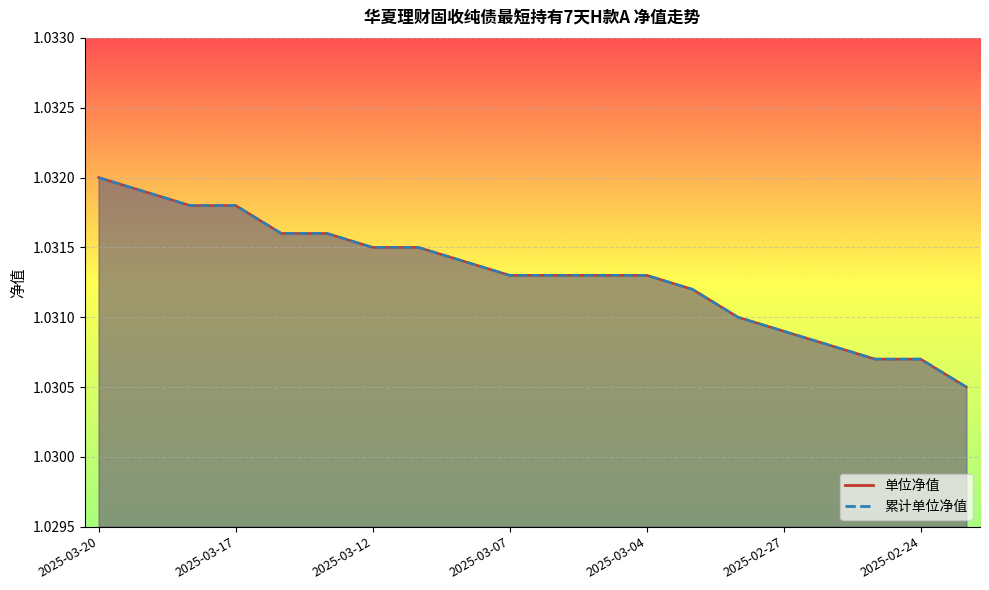

True or false: 累计单位净值 and 单位净值 cross at least once.

False